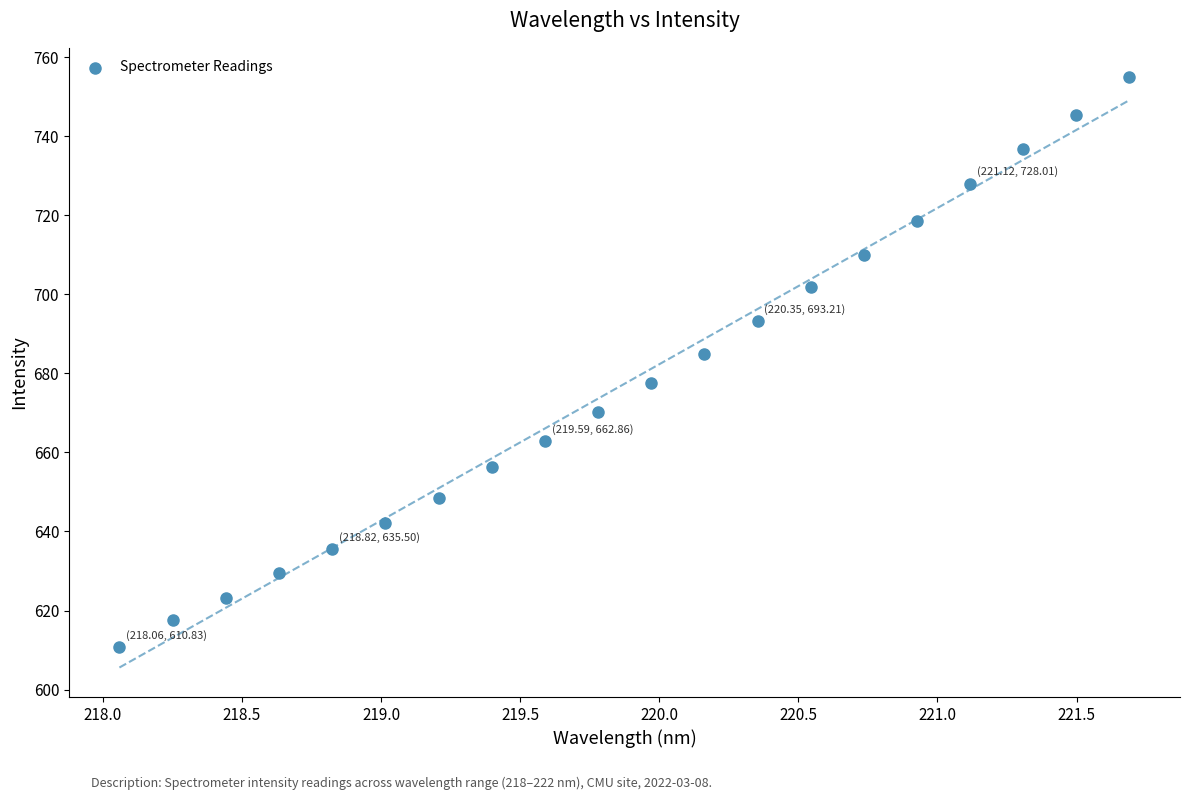

What is the range of X values (max minus min)?

3.6